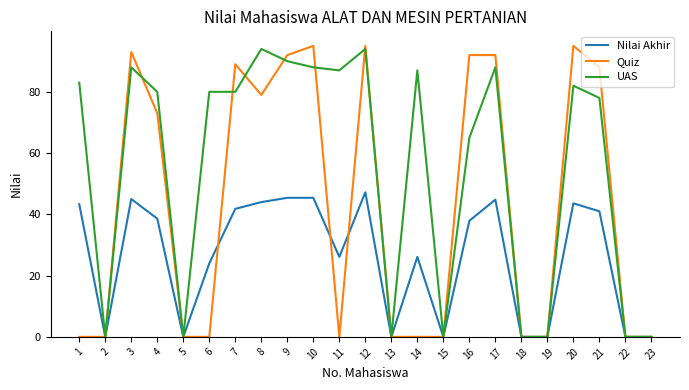

The UAS series shows 43.7 at 13. True or false?

False